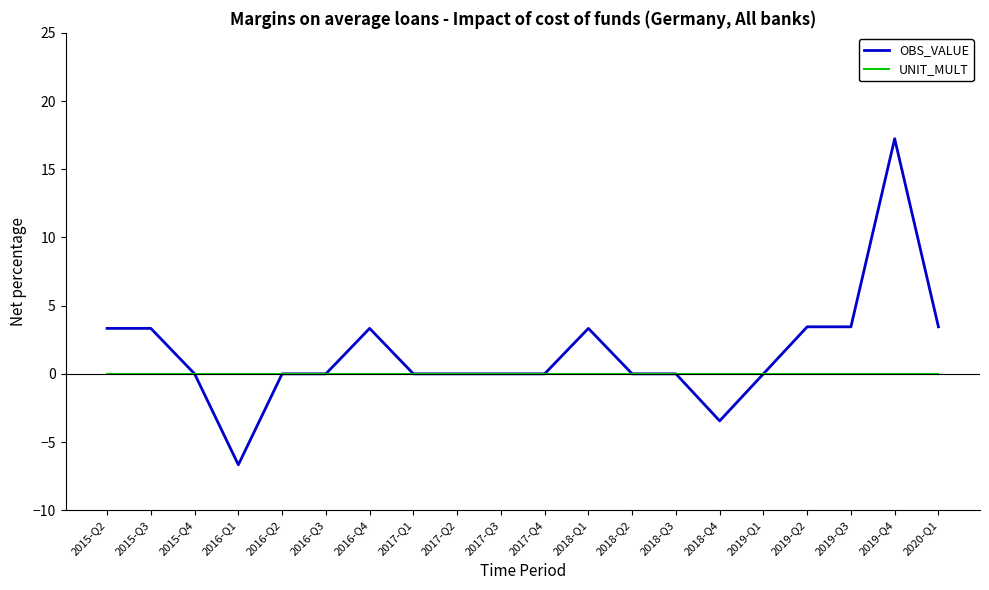

Which series has the largest range (max minus min)?

OBS_VALUE